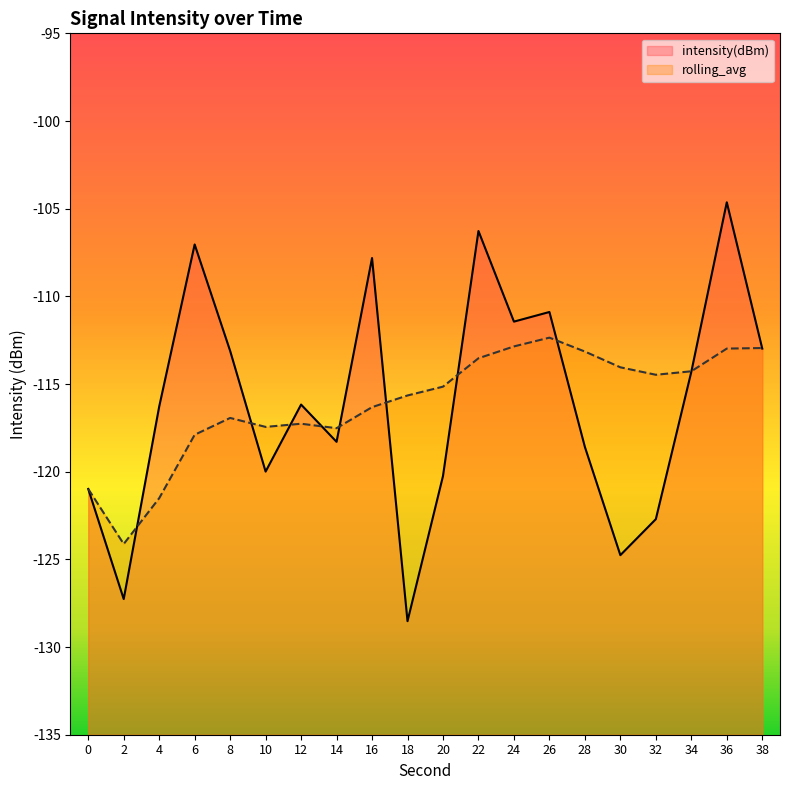

Reading left to right, transcribe all the data shown in this chart.

intensity(dBm): 0=-121.0	2=-127.3	4=-116.3	6=-107.0	8=-113.1	10=-120.0	12=-116.2	14=-118.3	16=-107.8	18=-128.5	20=-120.2	22=-106.3	24=-111.4	26=-110.9	28=-118.6	30=-124.8	32=-122.7	34=-114.3	36=-104.6	38=-113.0
rolling_avg: 0=-121.0	2=-124.1	4=-121.5	6=-117.9	8=-116.9	10=-117.4	12=-117.3	14=-117.5	16=-116.3	18=-115.7	20=-115.1	22=-113.5	24=-112.9	26=-112.4	28=-113.1	30=-114.0	32=-114.5	34=-114.3	36=-113.0	38=-112.9